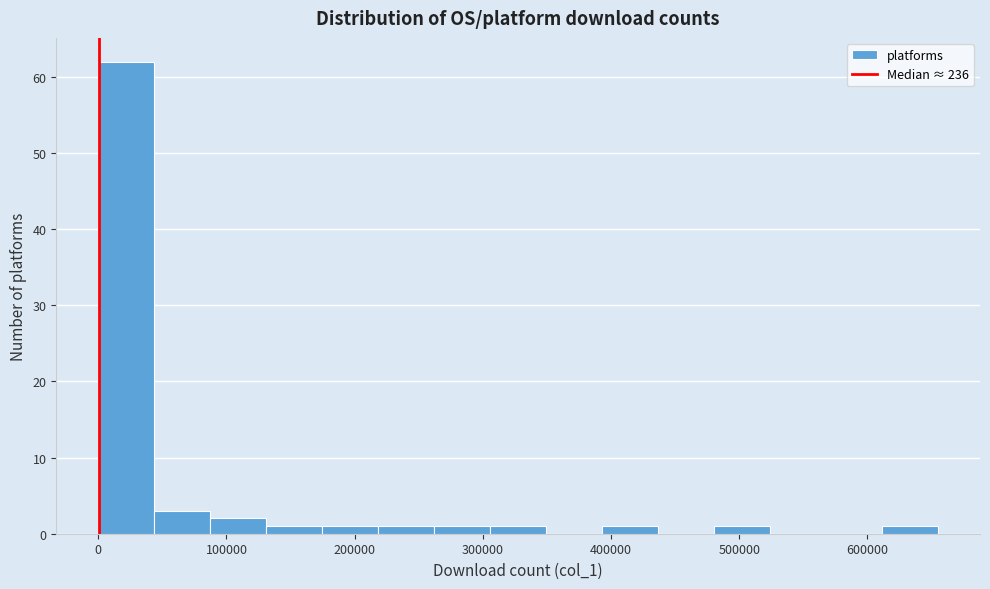

Reading left to right, list every bar in this chart as the range it spans on the x-axis followed by its height. Neither the bar edges nor the heights are printed on the chart, so give them approximately, as read against the axes.

0 to 40000: 62
40000 to 90000: 3
90000 to 130000: 2
130000 to 170000: 1
170000 to 220000: 1
220000 to 260000: 1
260000 to 310000: 1
310000 to 350000: 1
350000 to 390000: 0
390000 to 440000: 1
440000 to 480000: 0
480000 to 520000: 1
520000 to 570000: 0
570000 to 610000: 0
610000 to 660000: 1